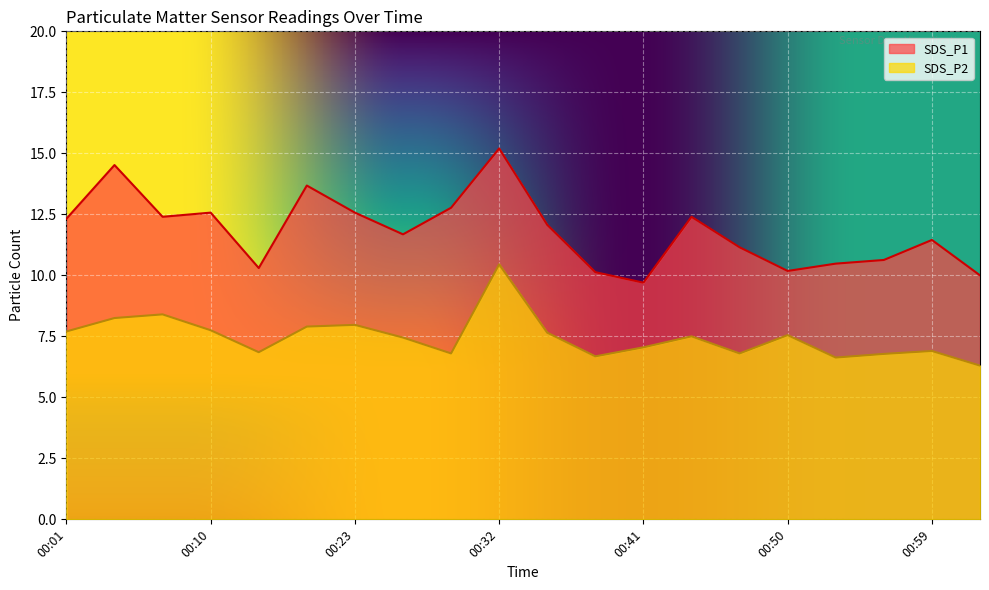

How many lines are shown in the chart?

2